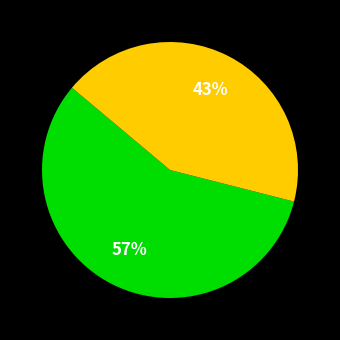

How many segments does this pie chart have?

2